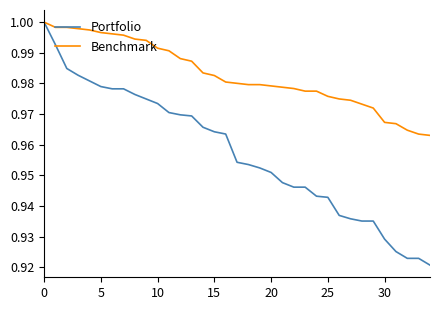

Which series has the largest total across all categories?

Benchmark